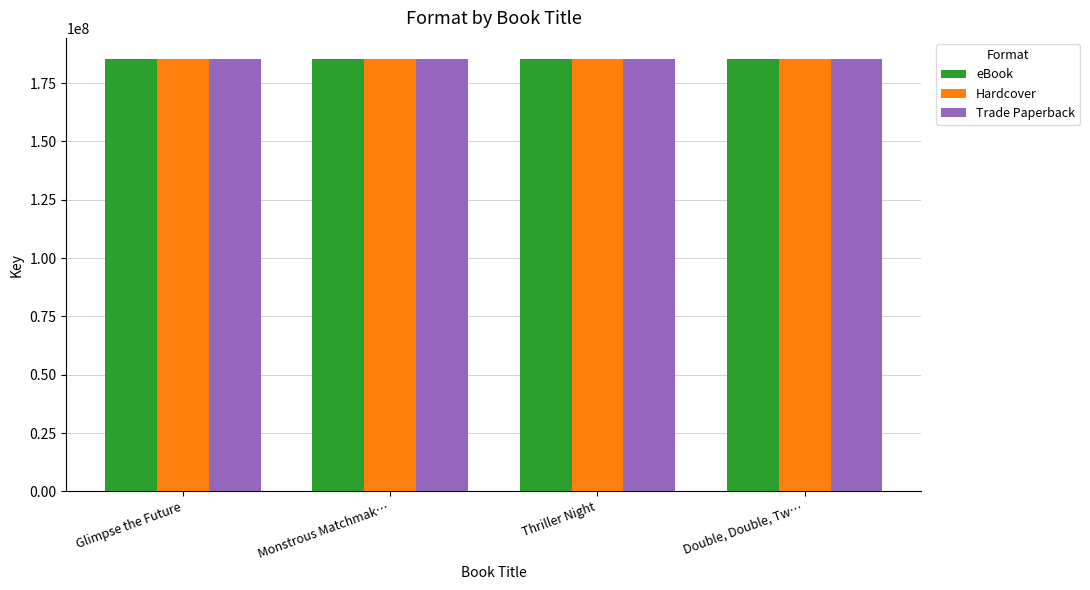

What is the value of the eBook bar at the 1st from the left?

185156987